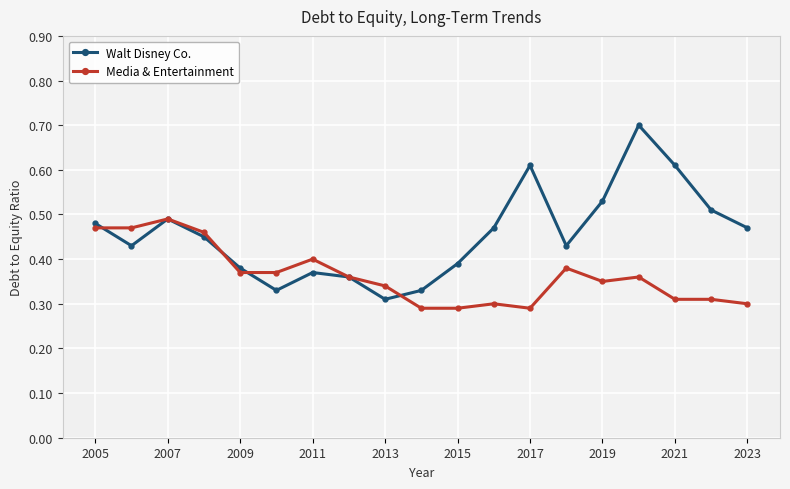

Rank the series by their average value, from highest to lowest.

Walt Disney Co., Media & Entertainment